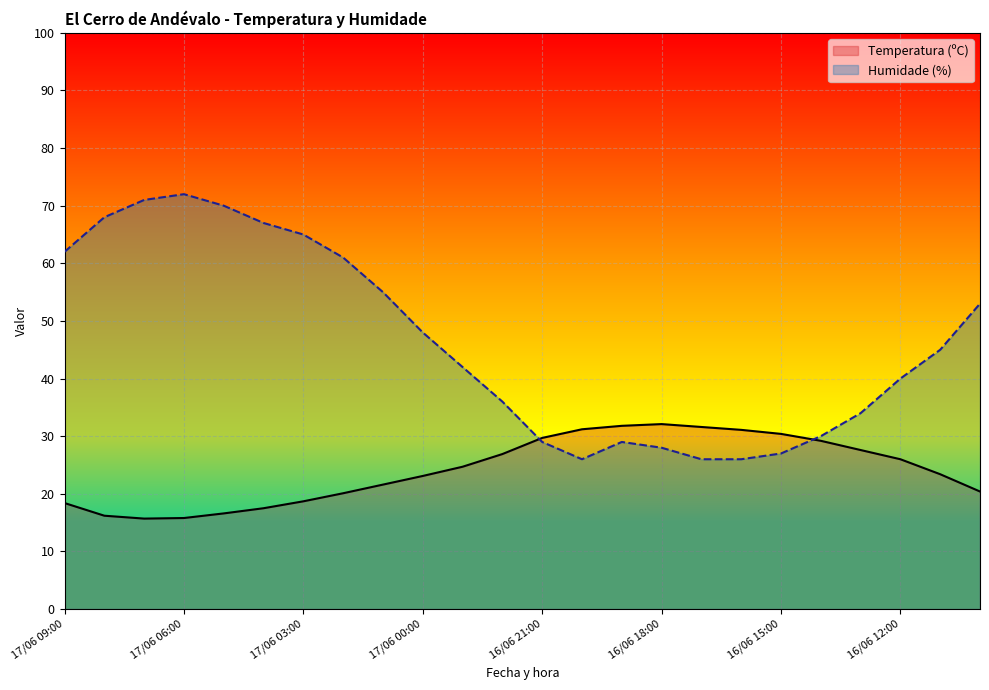

At which label does Humidade (%) reach its peak?

17/06 06:00